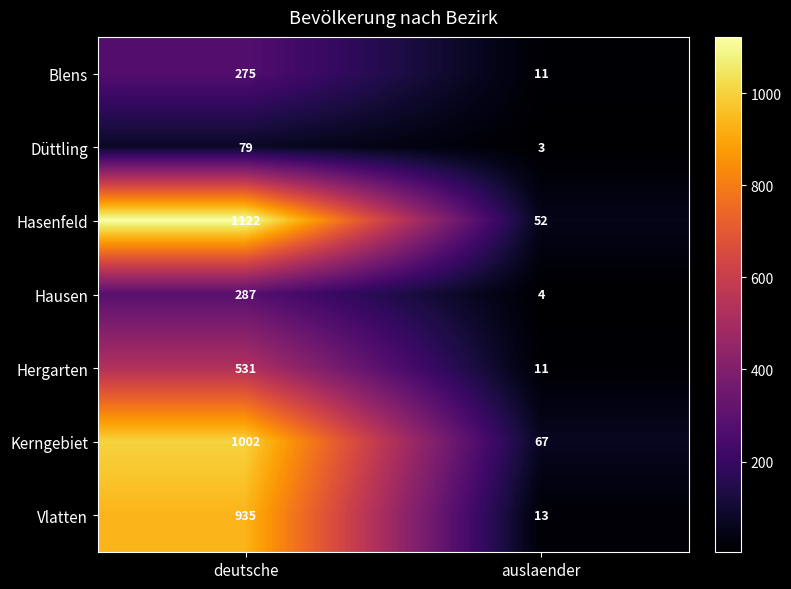

The Kerngebiet series shows 67 at auslaender. True or false?

True